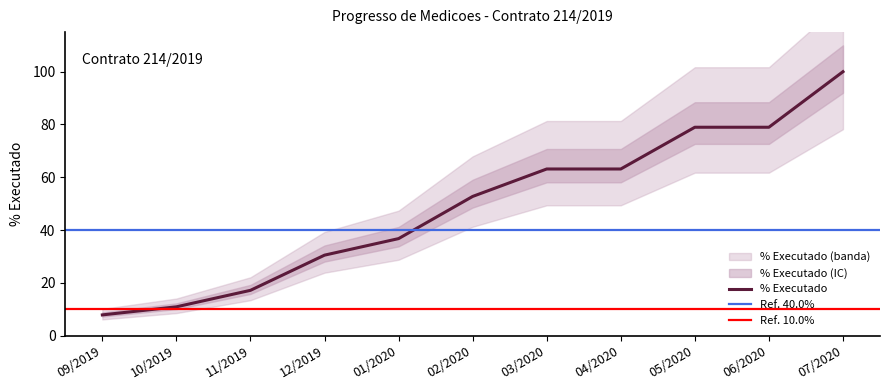

Between 04/2020 and 03/2020, which is larger?

04/2020